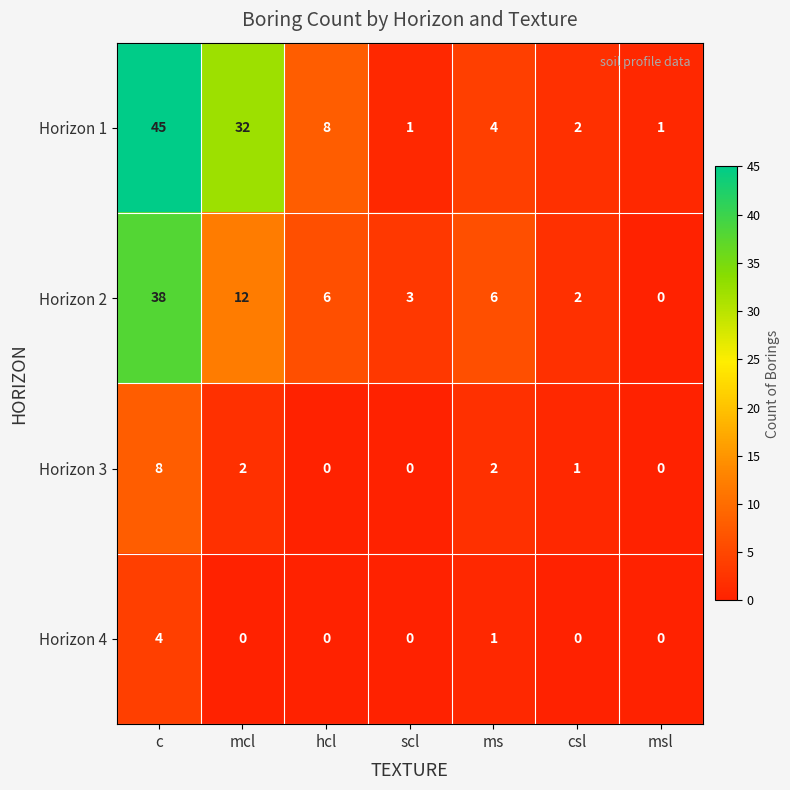

How many data points does each series have?

7